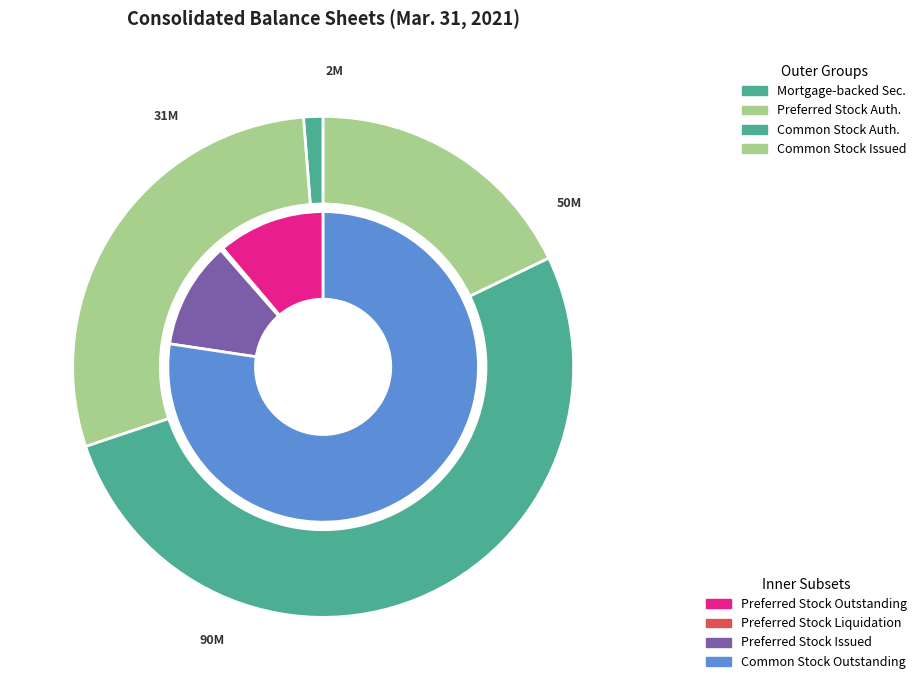

Which slice represents more than half of the pie?

Common Stock Authorized